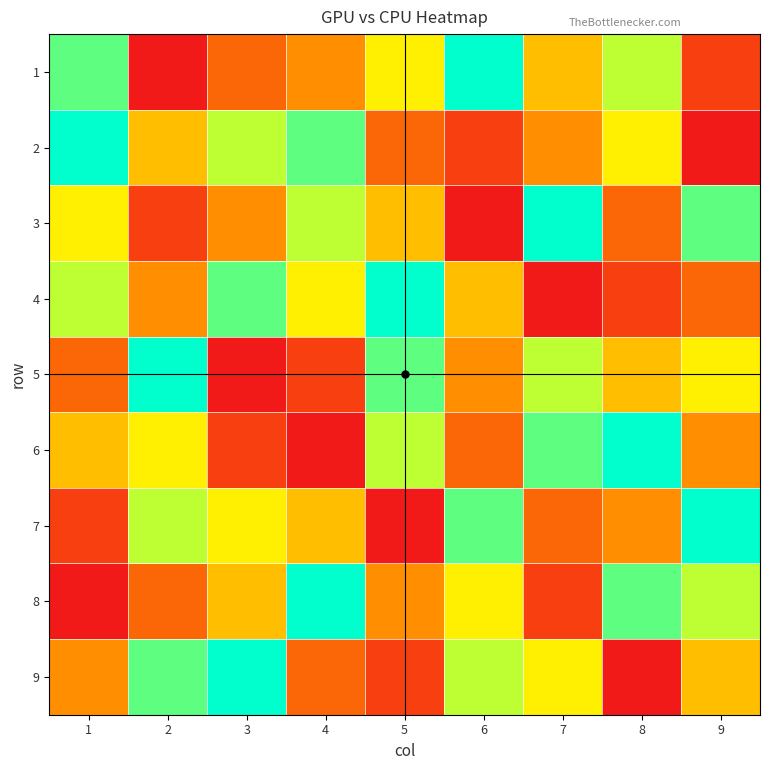

Which category has the highest value across all series?

6